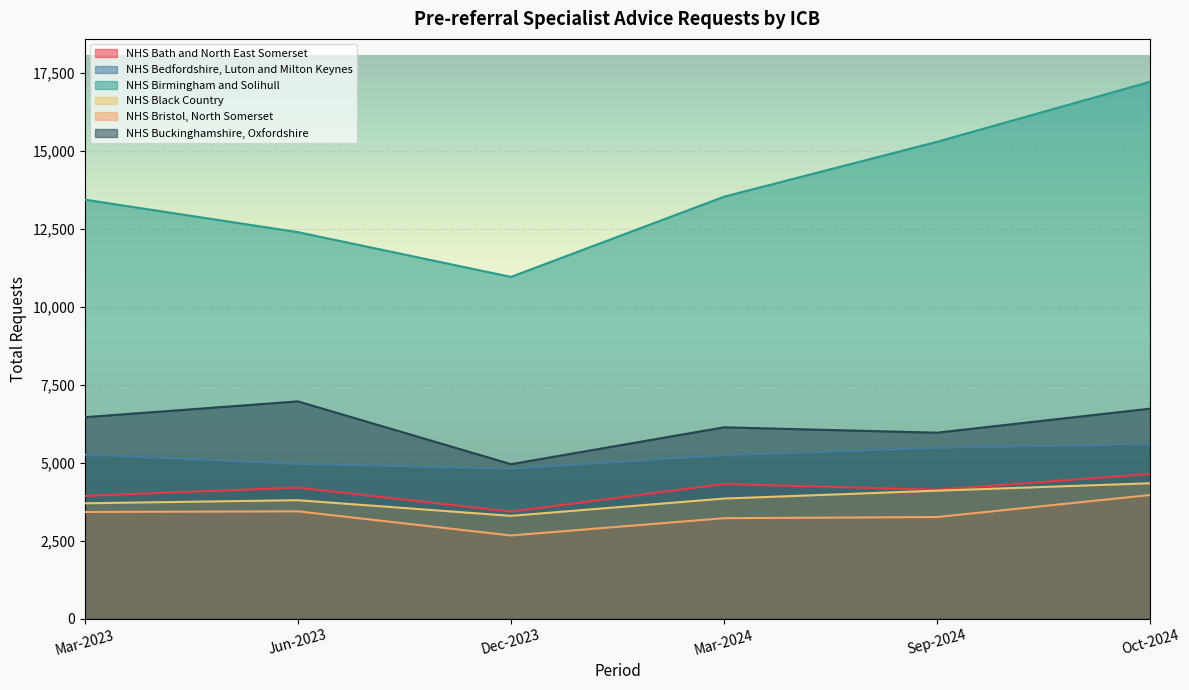

What is the maximum value shown in the chart?

17207